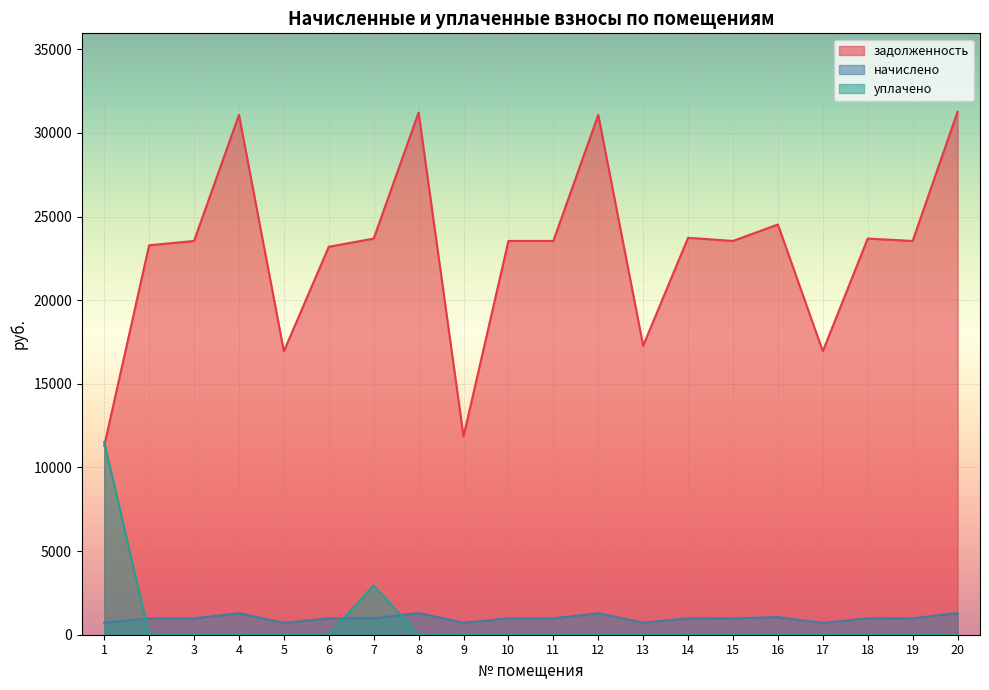

Does the chart display data point markers on the line(s)?

No